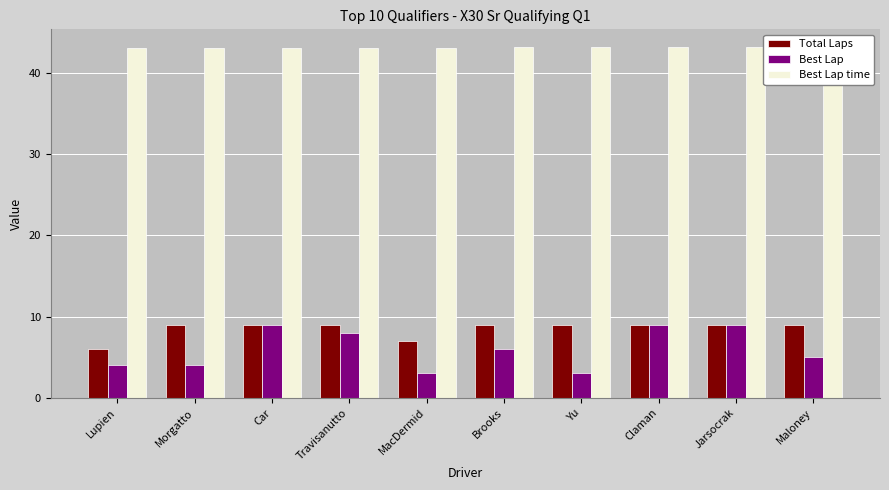

What is the label of the 4th bar from the left?

Travisanutto